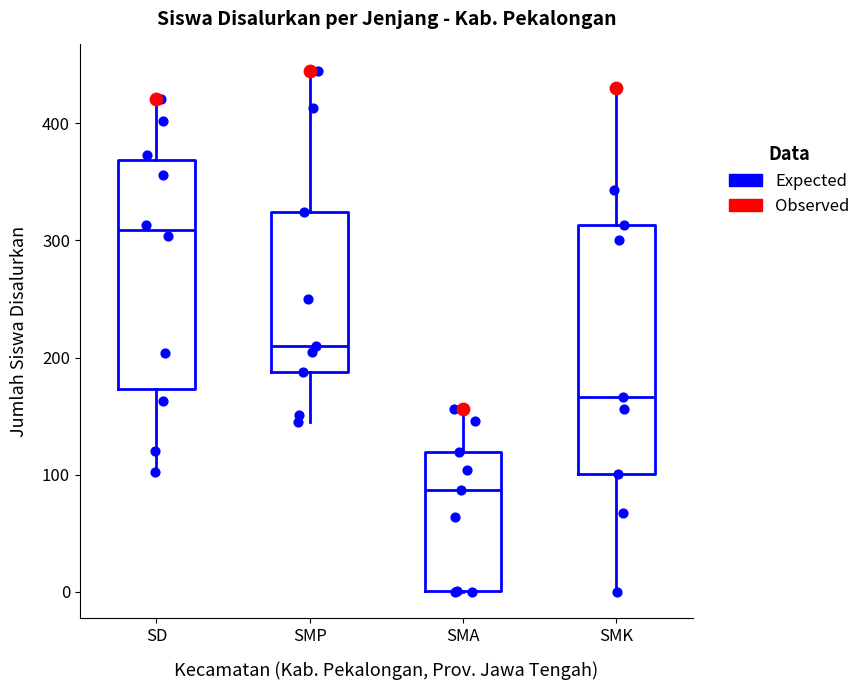

Reading left to right, transcribe this box plot: for each box, give where its median line is, the range the box spans, and where its two whiskers end, as read against the y-axis. The values are not printed on the chart, so give them approximately, as read against the axis.

SD: median 310, box 170 to 370, whiskers 100 to 420
SMP: median 210, box 190 to 320, whiskers 150 to 450
SMA: median 90, box 0 to 120, whiskers 0 to 160
SMK: median 170, box 100 to 310, whiskers 0 to 430